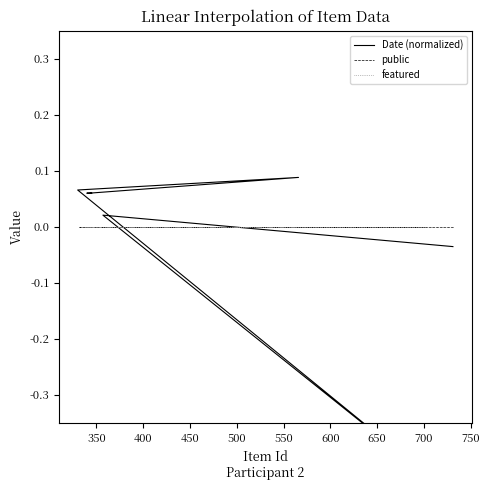

What is the smallest value displayed?

-0.4